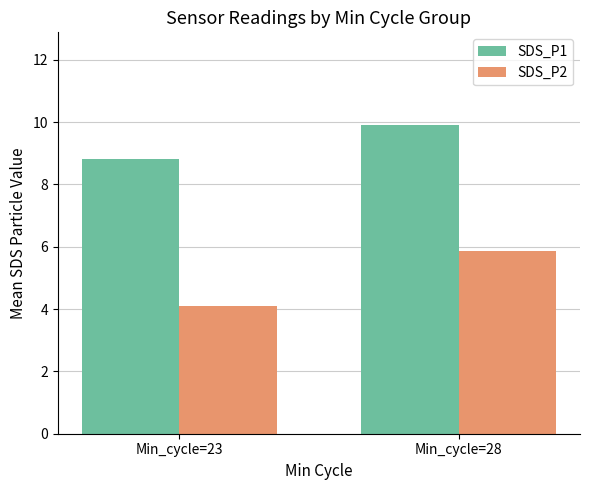

What is the approximate value of SDS_P1 at Min_cycle=28?

9.9